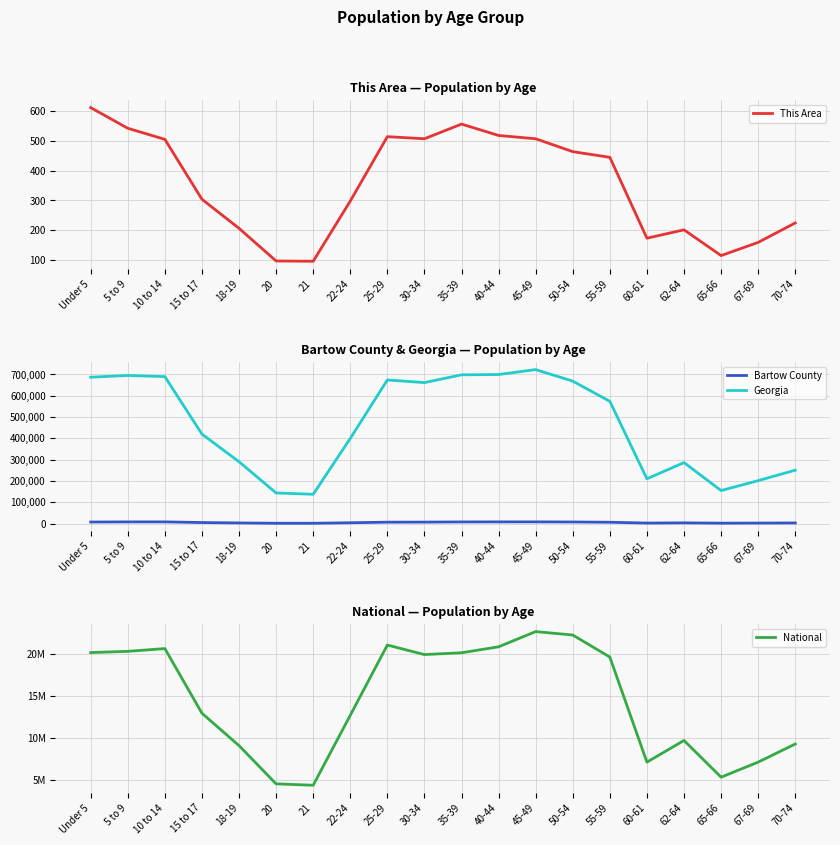

What position from the left is 67-69?

19